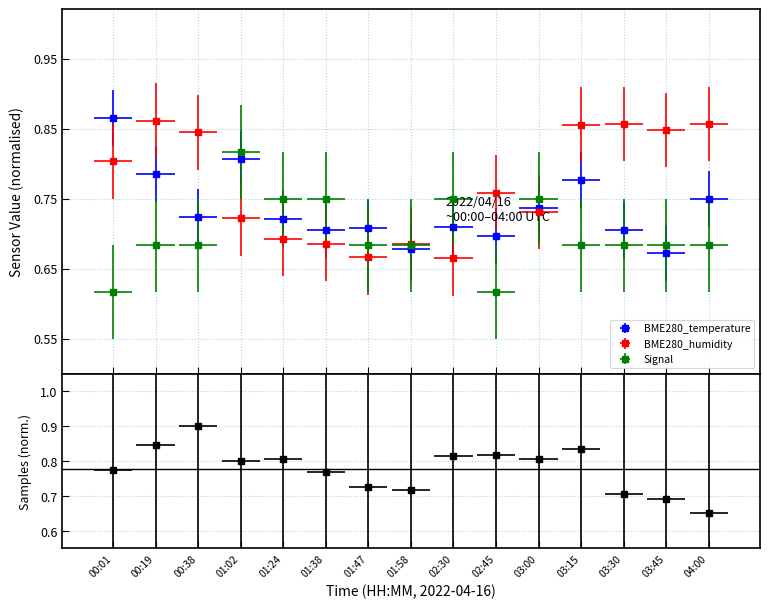

Between 01:58 and 02:30, which series saw the biggest shift?

Signal